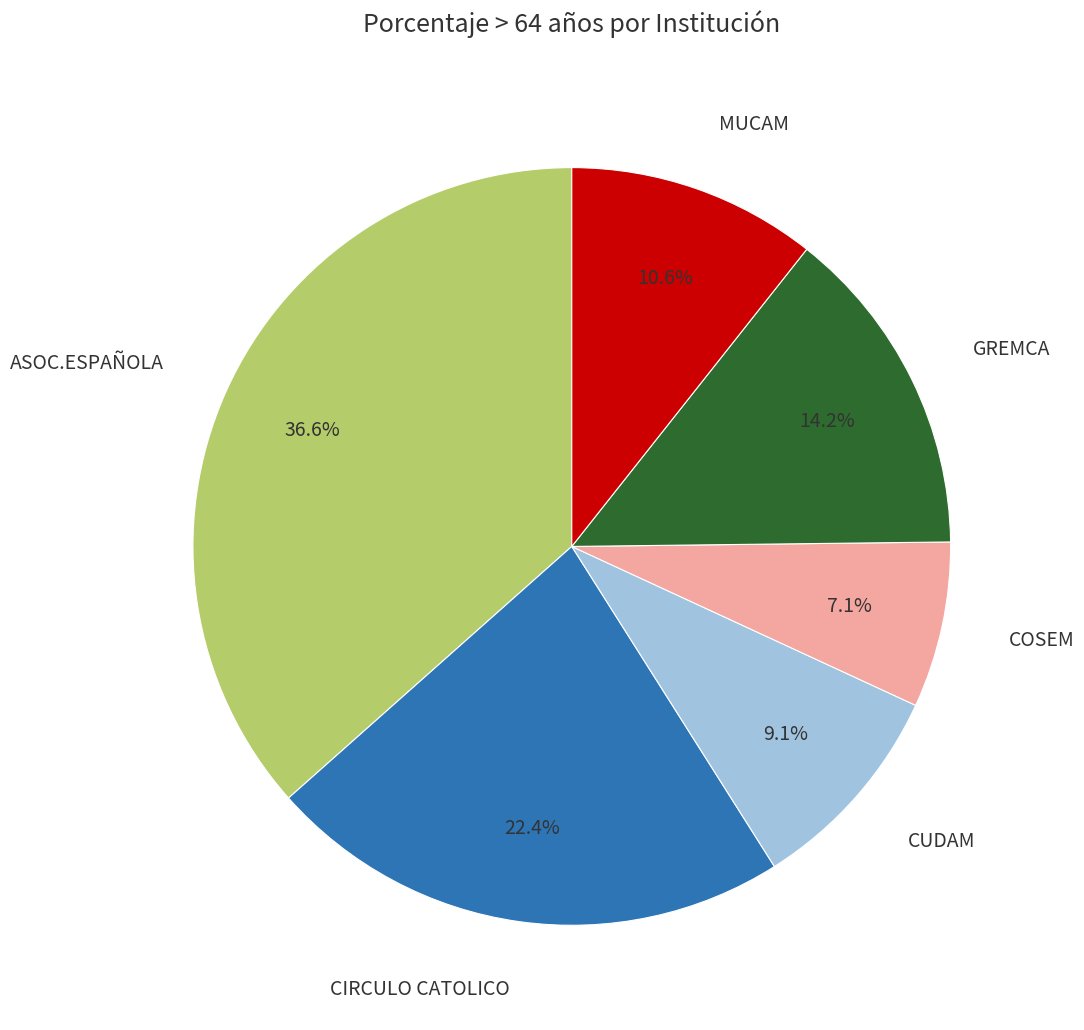

Which slice is the smallest?

COSEM